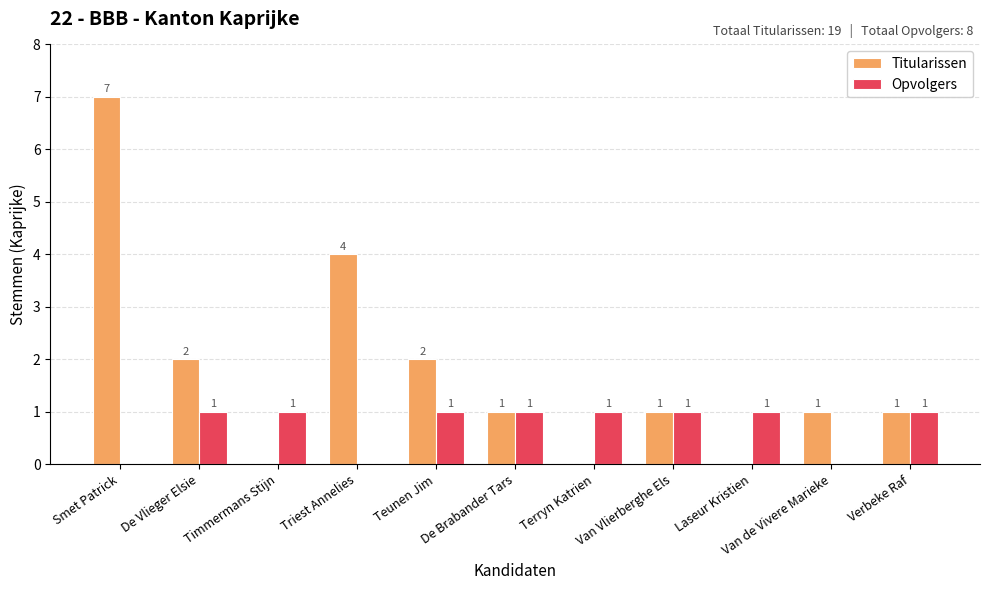

How many data points does each series have?

11